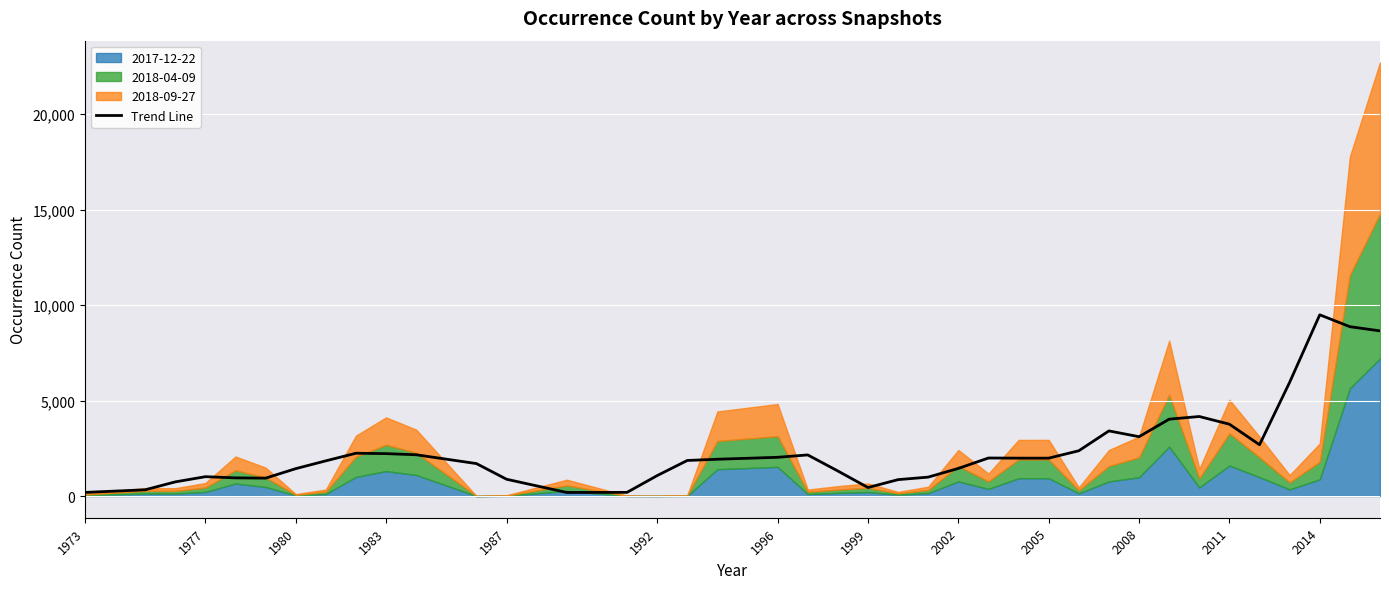

What is the difference between the maximum and minimum values?

9302.2